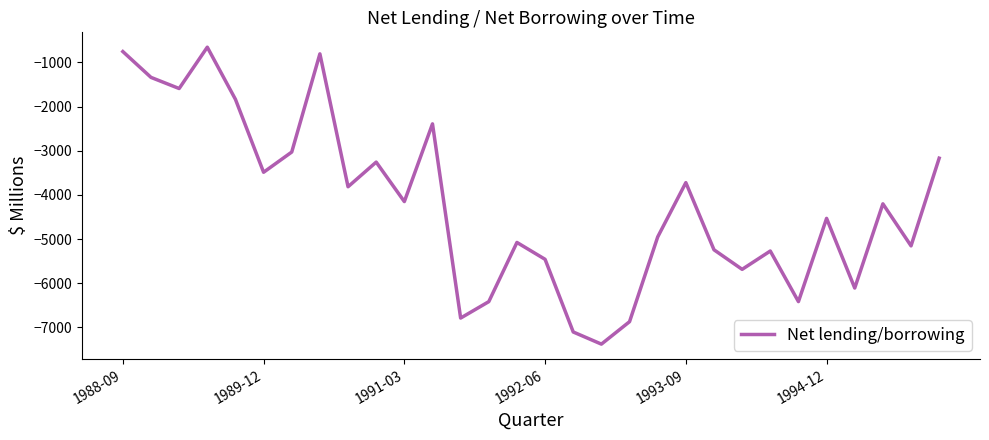

What is the greatest value displayed?

-654